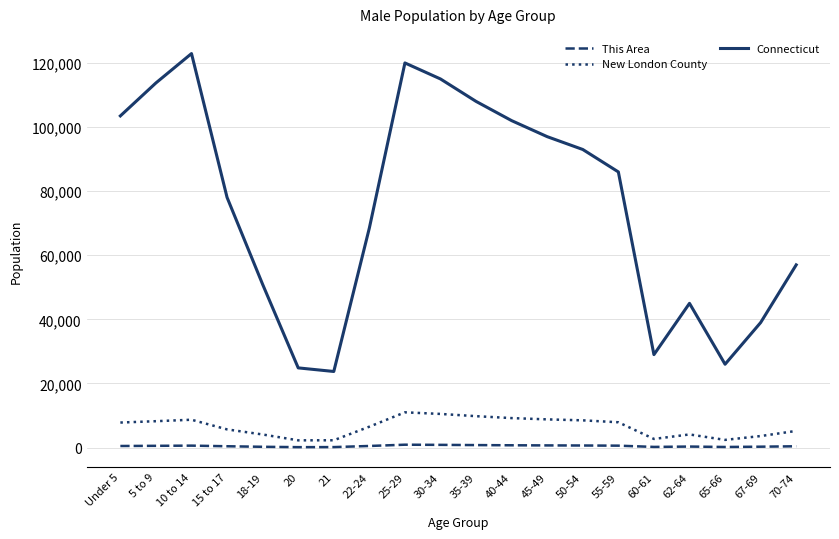

What are all the series names shown in the legend?

This Area, New London County, Connecticut